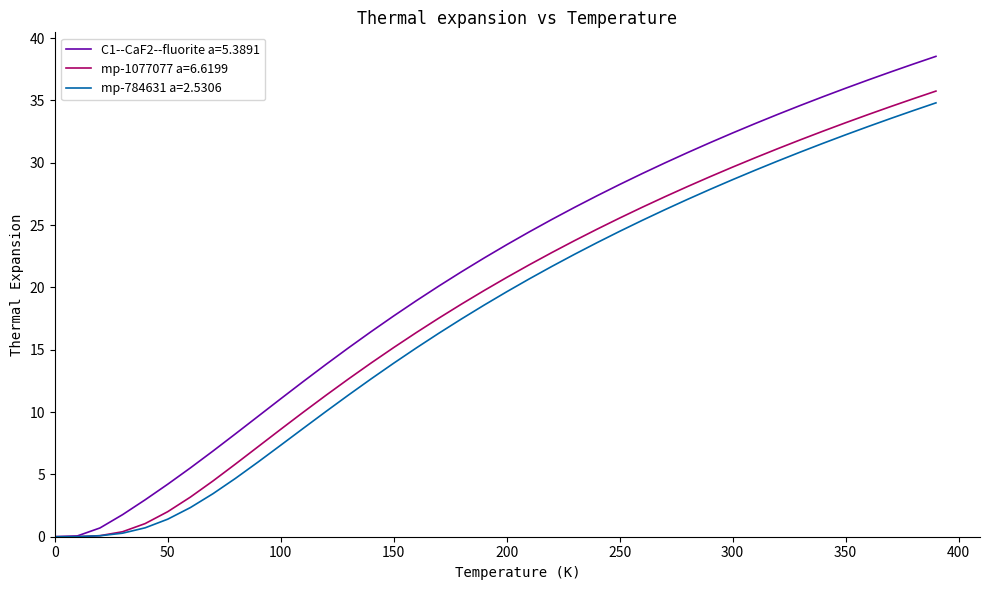

What is the average value of the C1--CaF2--fluorite a=5.3891 series?

21.0